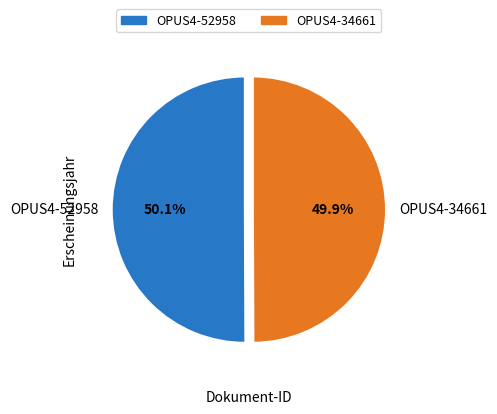

Count the number of slices in the pie.

2